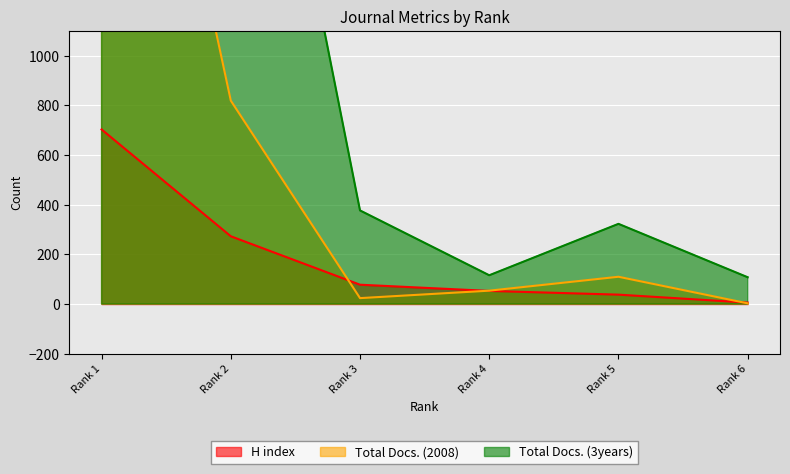

What is the approximate value of Total Docs. (2008) at Rank 2, to the nearest 50?

800